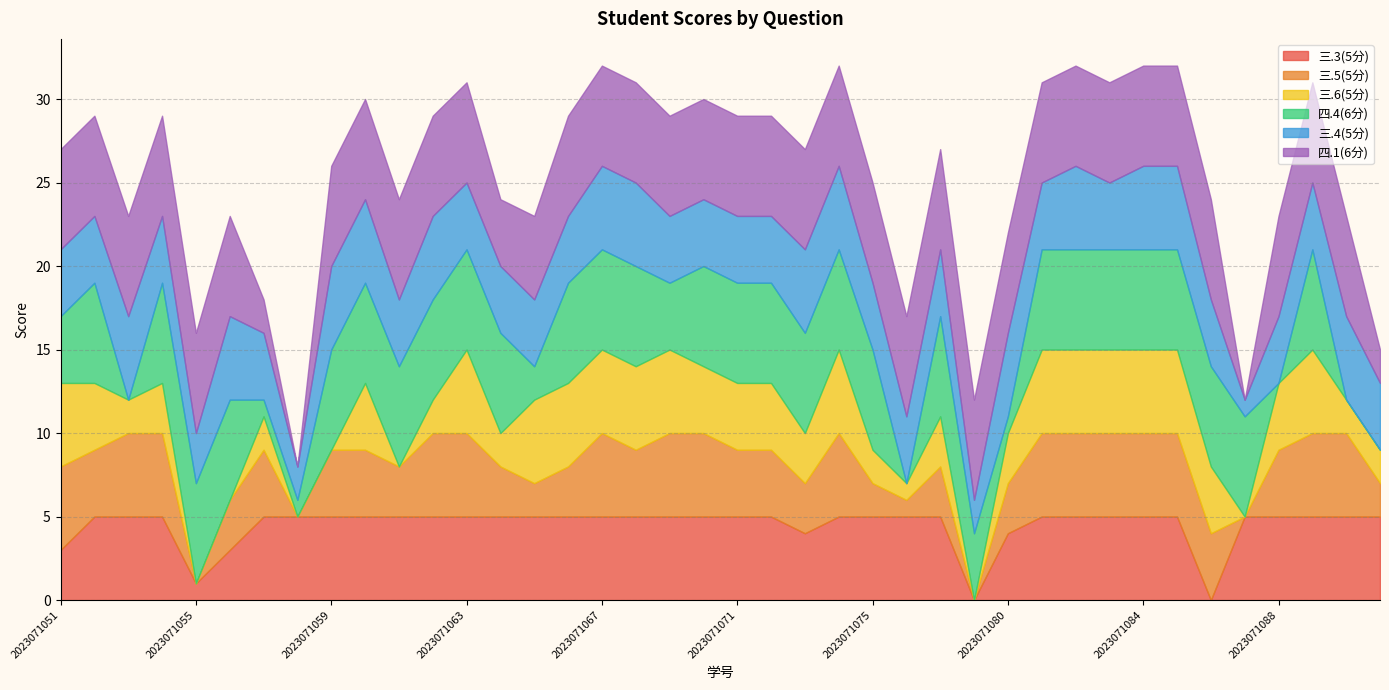

Reading left to right, transcribe all the data shown in this chart.

三.3(5分): 3	5	5	5	1	3	5	5	5	5	5	5	5	5	5	5	5	5	5	5	5	5	4	5	5	5	5	0	4	5	5	5	5	5	0	5	5	5	5	5
三.5(5分): 5	4	5	5	0	3	4	0	4	4	3	5	5	3	2	3	5	4	5	5	4	4	3	5	2	1	3	0	3	5	5	5	5	5	4	0	4	5	5	2
三.6(5分): 5	4	2	3	0	0	2	0	0	4	0	2	5	2	5	5	5	5	5	4	4	4	3	5	2	1	3	0	3	5	5	5	5	5	4	0	4	5	2	2
四.4(6分): 4	6	0	6	6	6	1	1	6	6	6	6	6	6	2	6	6	6	4	6	6	6	6	6	6	0	6	4	1	6	6	6	6	6	6	6	0	6	0	0
三.4(5分): 4	4	5	4	3	5	4	2	5	5	4	5	4	4	4	4	5	5	4	4	4	4	5	5	4	4	4	2	5	4	5	4	5	5	4	1	4	4	5	4
四.1(6分): 6	6	6	6	6	6	2	0	6	6	6	6	6	4	5	6	6	6	6	6	6	6	6	6	6	6	6	6	6	6	6	6	6	6	6	0	6	6	6	2